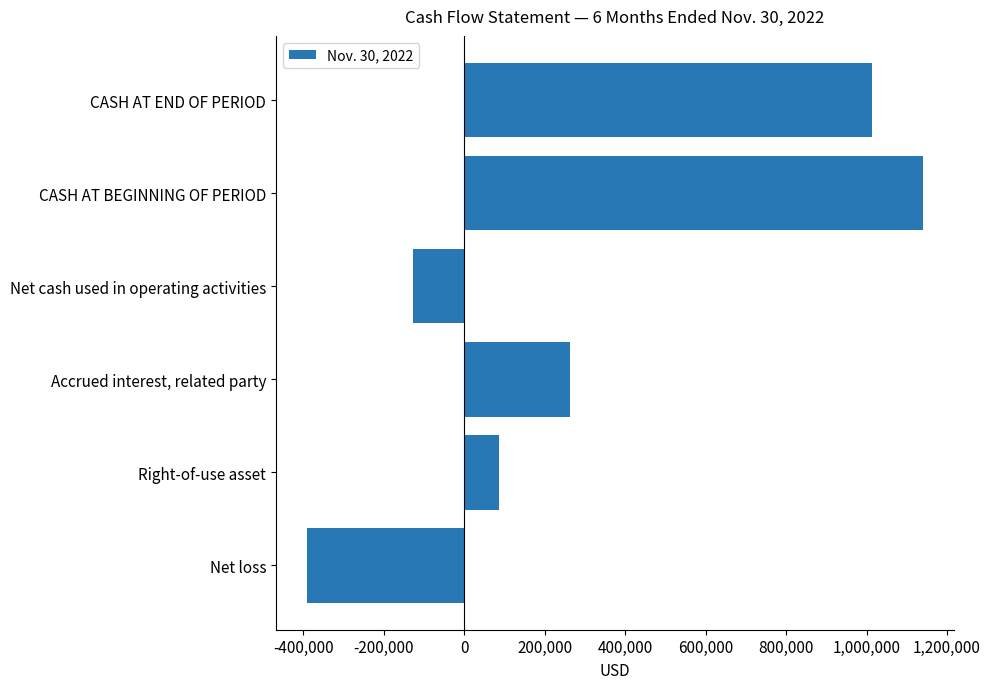

What is the sum of the values at CASH AT END OF PERIOD and CASH AT BEGINNING OF PERIOD?

2153704